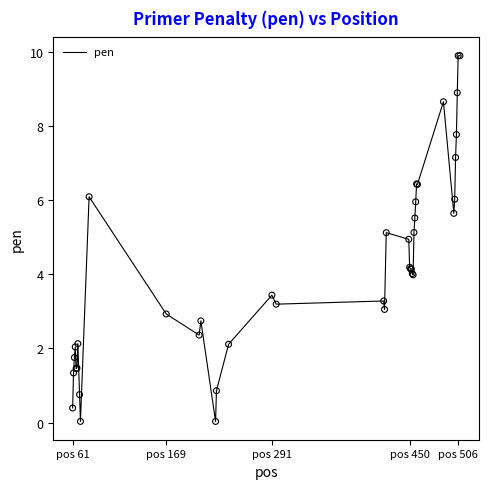

What is the difference between the maximum and minimum values?

9.9